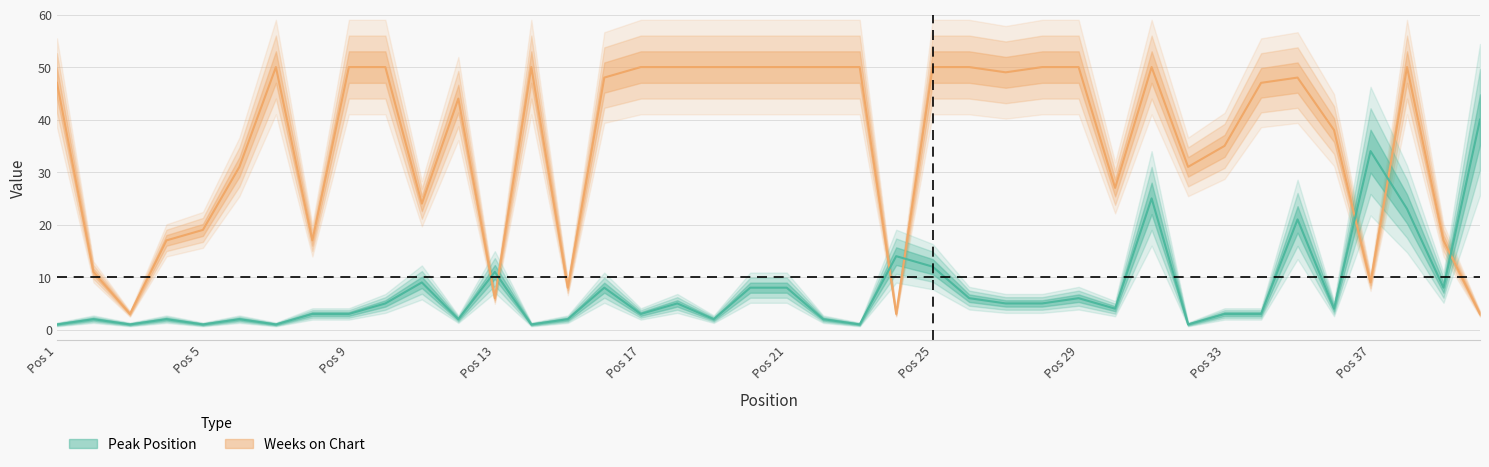

Reading left to right, transcribe all the data shown in this chart.

Weeks on Chart: 47	11	3	17	19	31	50	17	50	50	24	44	6	50	8	48	50	50	50	50	50	50	50	3	50	50	49	50	50	27	50	31	35	47	48	38	9	50	17	3
Peak Position: 1	2	1	2	1	2	1	3	3	5	9	2	11	1	2	8	3	5	2	8	8	2	1	14	12	6	5	5	6	4	25	1	3	3	21	4	34	23	8	40